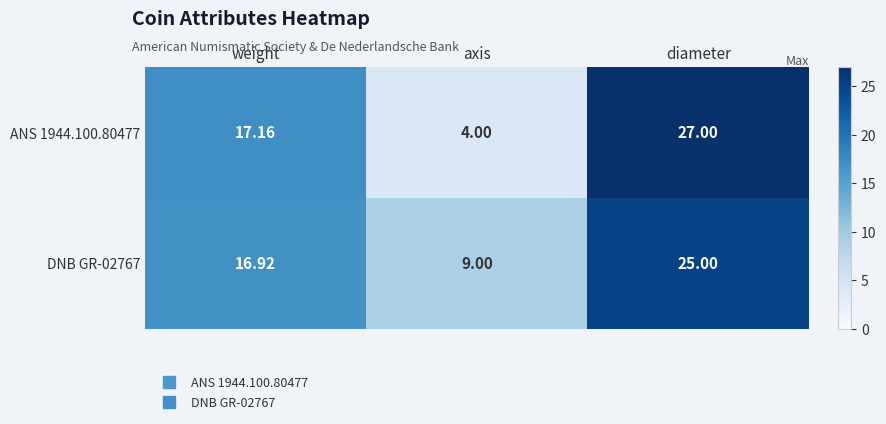

Count the number of data series in this chart.

2